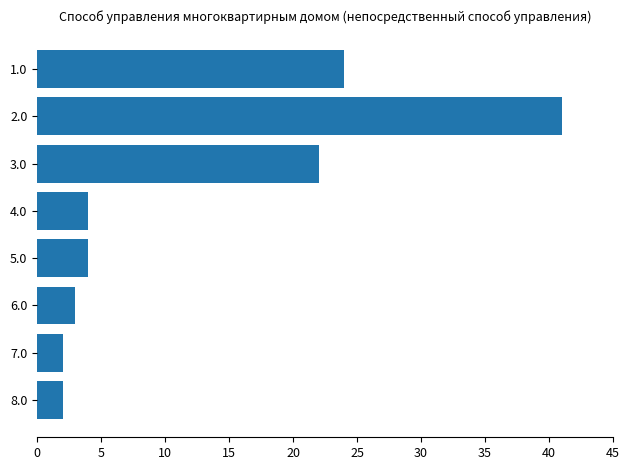

What is the minimum value shown in the chart?

2